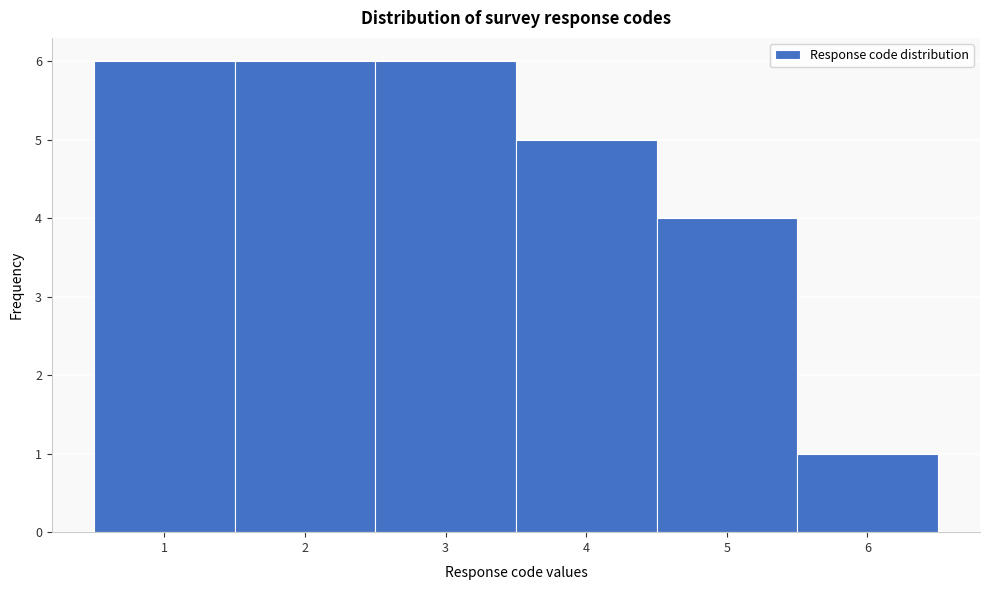

Reading left to right, transcribe this chart: for each bar, give the range it covers on the x-axis and its height. The values are not printed on the chart, so give them approximately, as read against the axis.

0.5 to 1.5: 6
1.5 to 2.5: 6
2.5 to 3.5: 6
3.5 to 4.5: 5
4.5 to 5.5: 4
5.5 to 6.5: 1